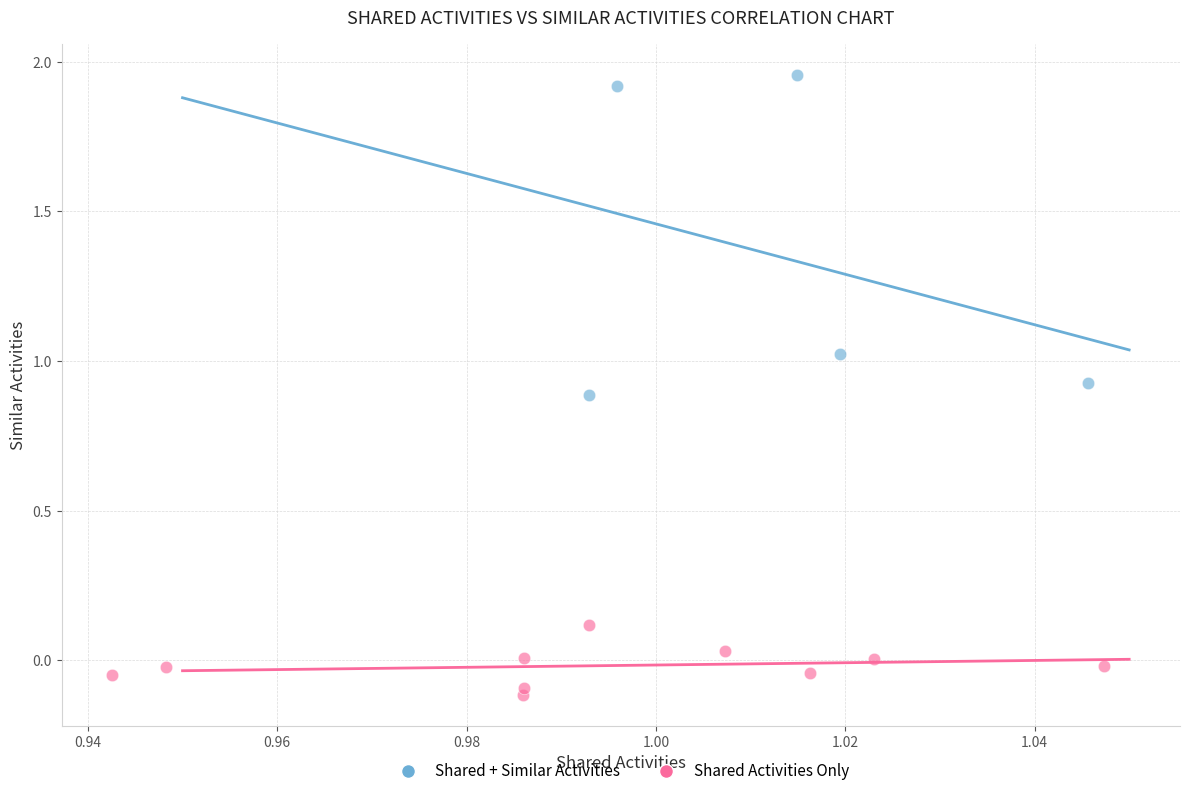

Which series has the largest Y range (max minus min)?

Shared + Similar Activities